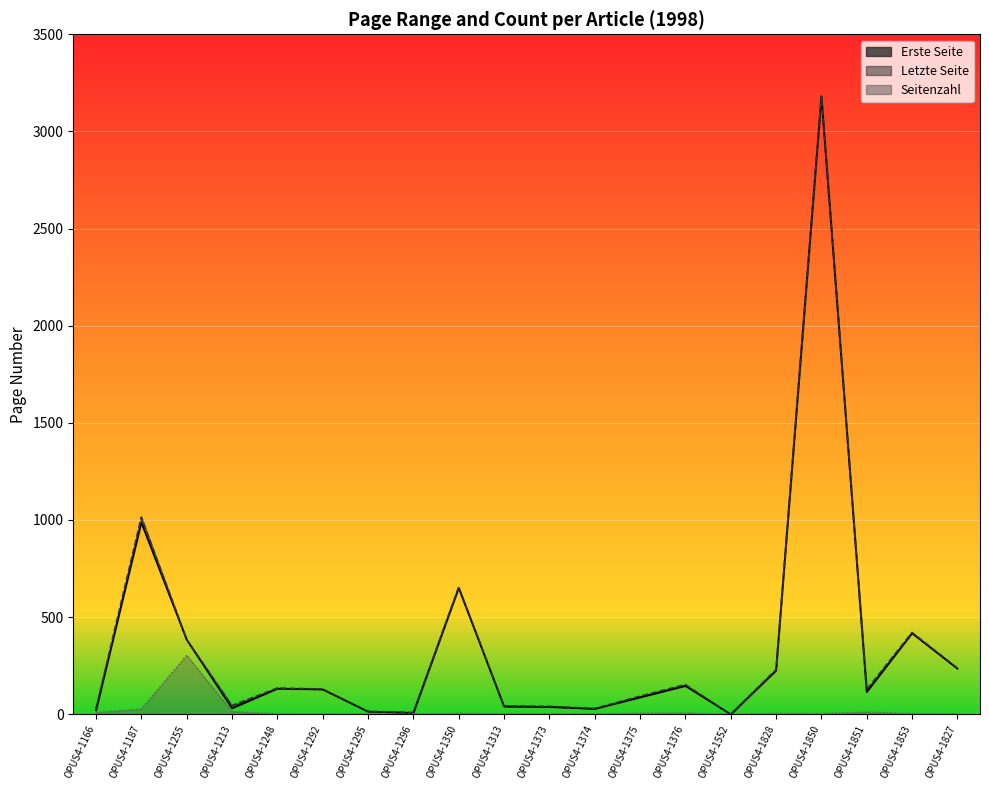

How many distinct data groups are displayed?

3